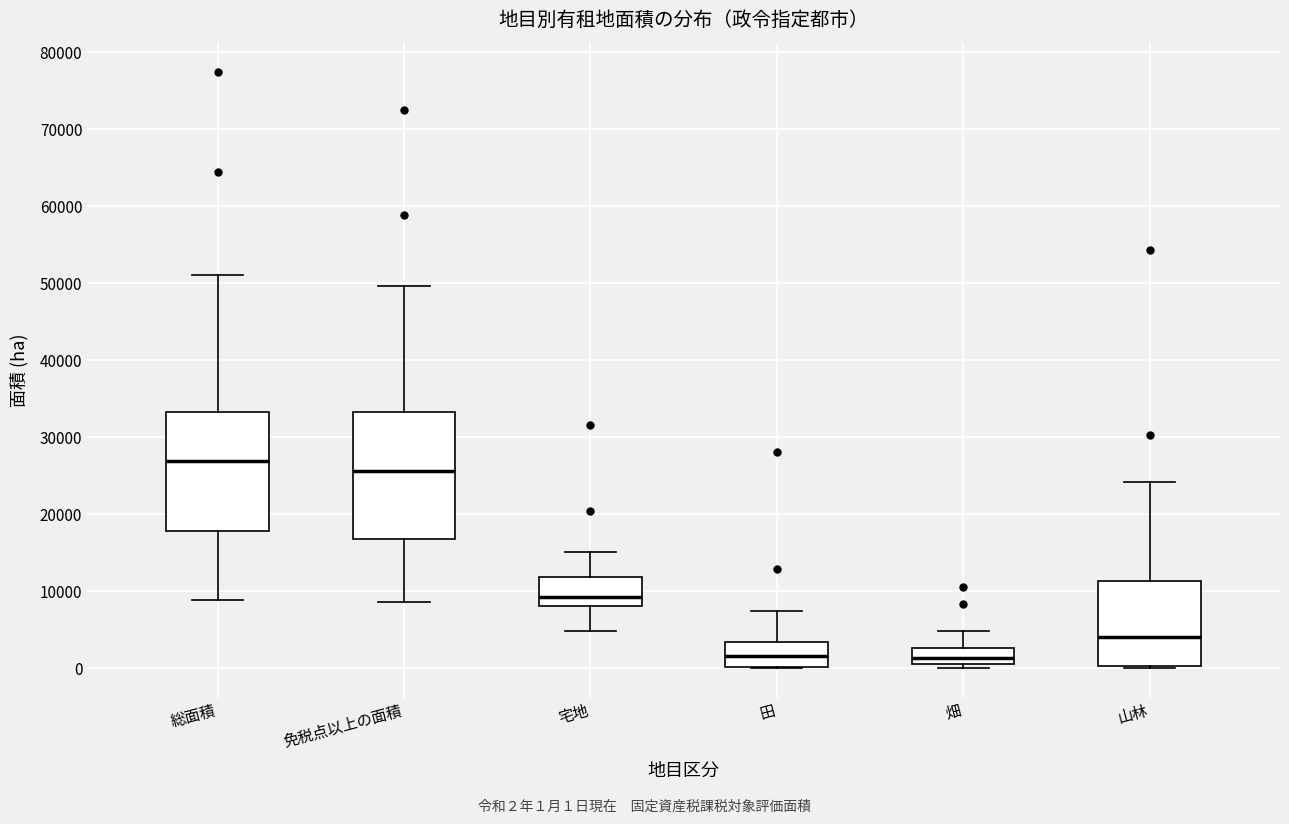

Reading left to right, read every box against the y-axis: the position of its median line, the range the box covers, and the ends of its whiskers. The values are not printed on the chart, so give them approximately, as read against the axis.

総面積: median 27000, box 18000 to 33000, whiskers 9000 to 51000
免税点以上の面積: median 26000, box 17000 to 33000, whiskers 9000 to 50000
宅地: median 9000, box 8000 to 12000, whiskers 5000 to 15000
田: median 2000, box 0 to 3000, whiskers 0 to 8000
畑: median 1000 (inside the box), box 1000 to 3000, whiskers 0 to 5000
山林: median 4000, box 0 to 11000, whiskers 0 (just below the box's lower edge) to 24000